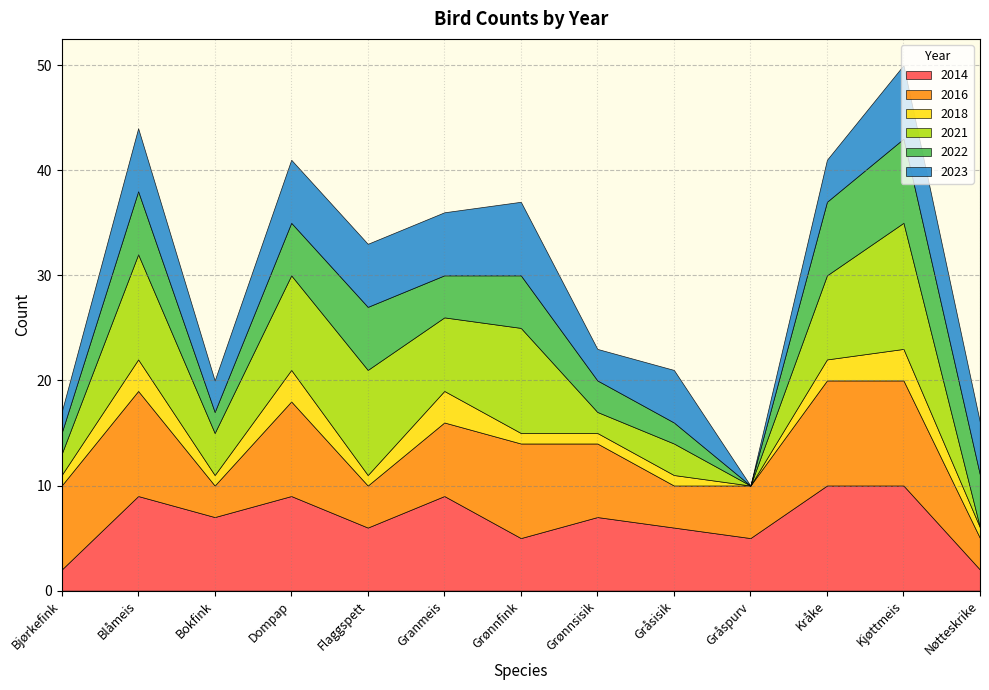

Which series has the largest range (max minus min)?

2021